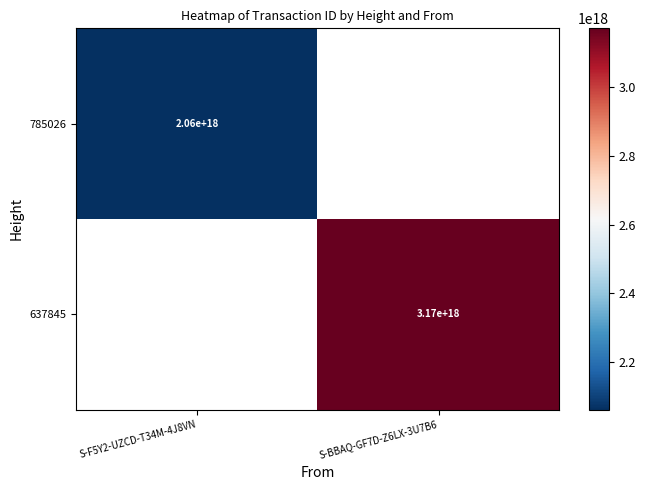

Is it true that 785026 equals 693264113683707264 at S-F5Y2-UZCD-T34M-4J8VN?

False